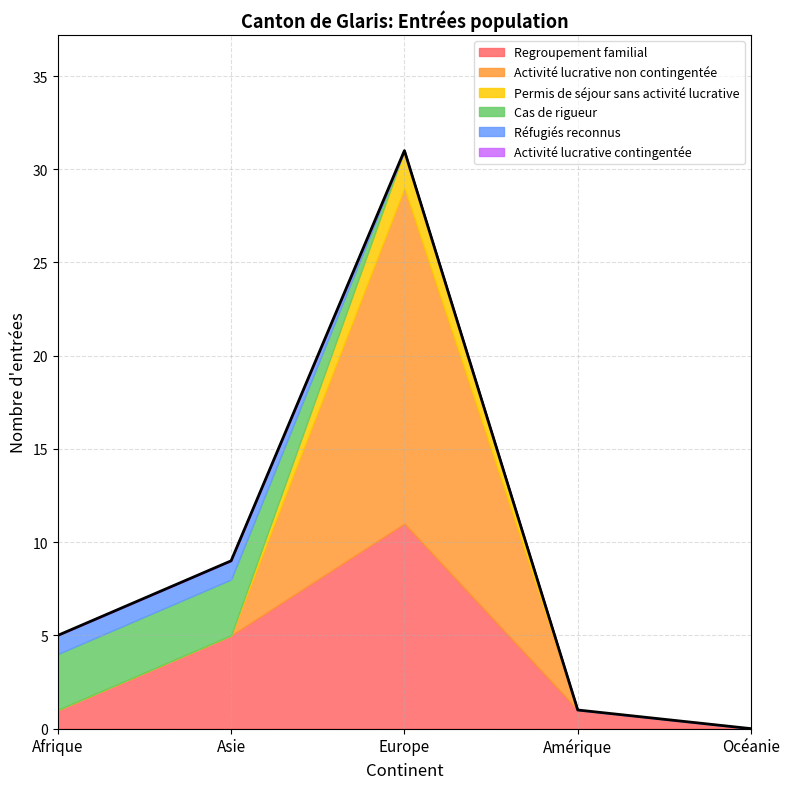

Which series has the largest total across all categories?

Regroupement familial